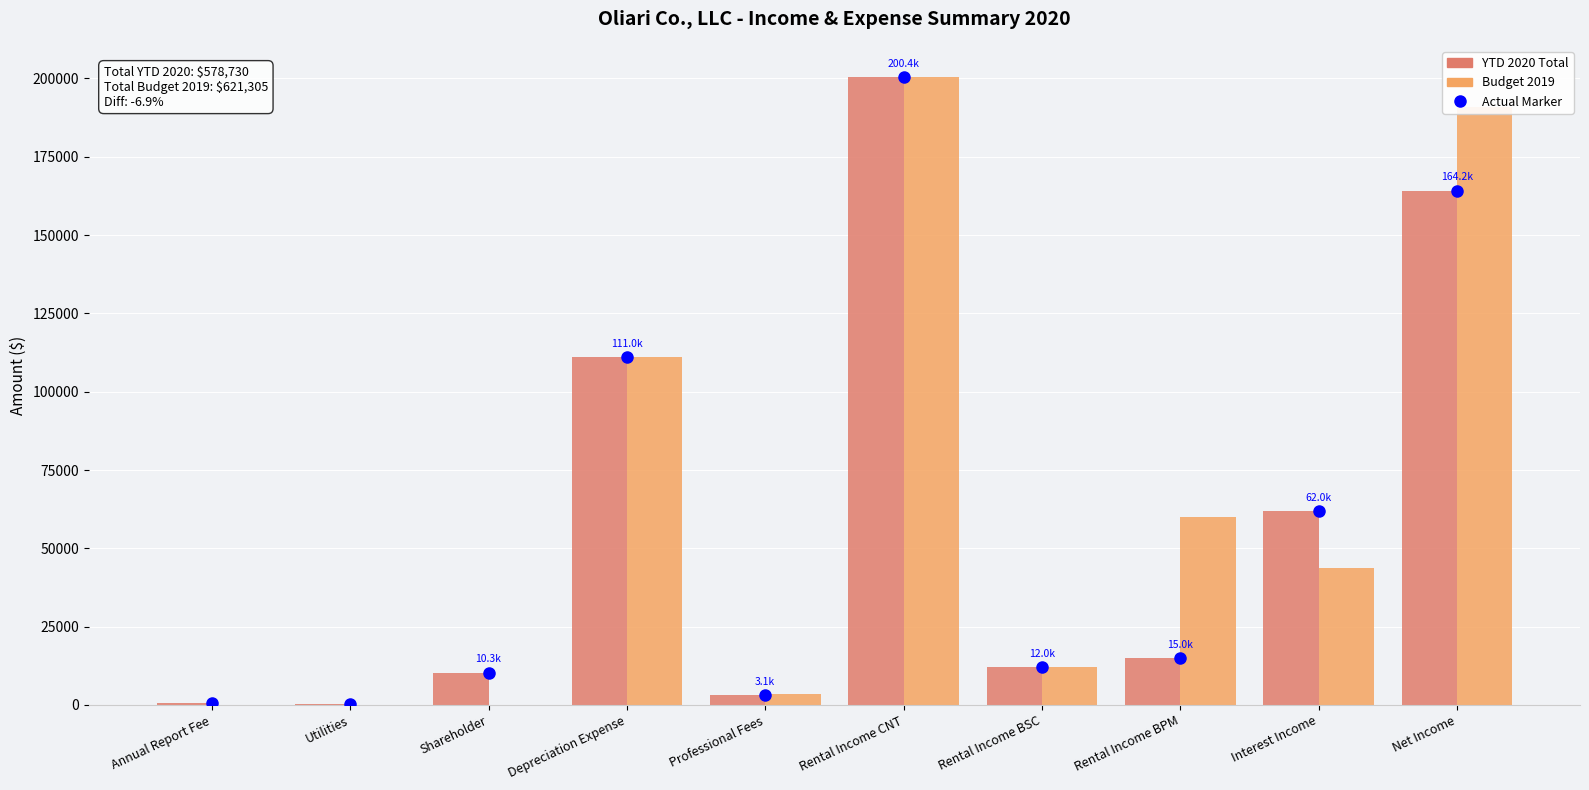

Which series has the largest total across all categories?

Budget 2019